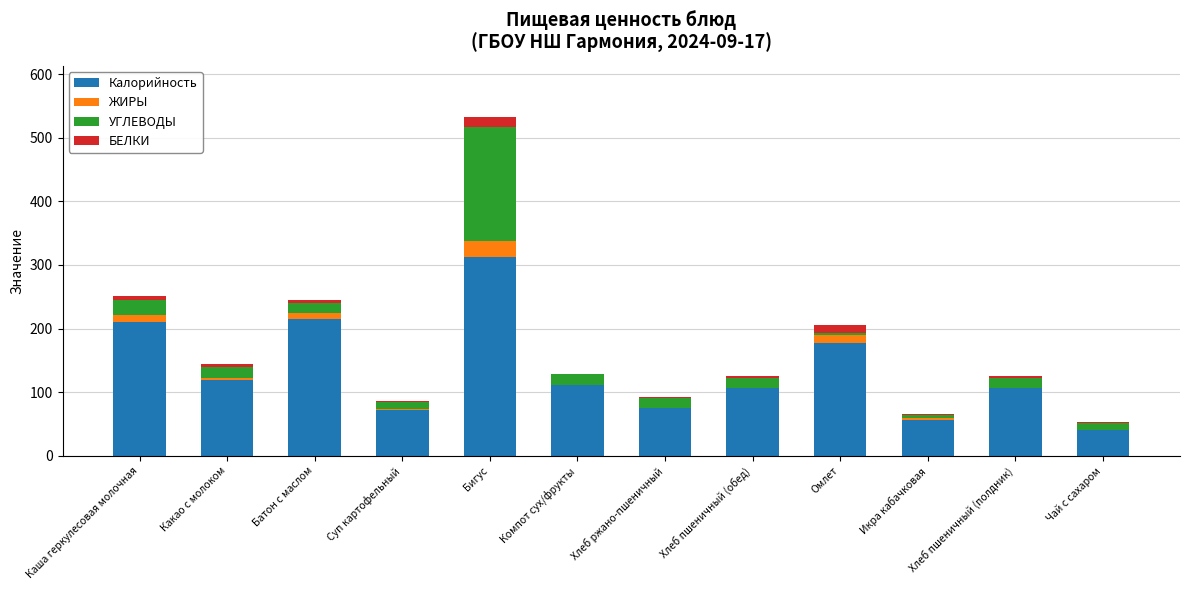

What is the maximum value for Калорийность?

312.0